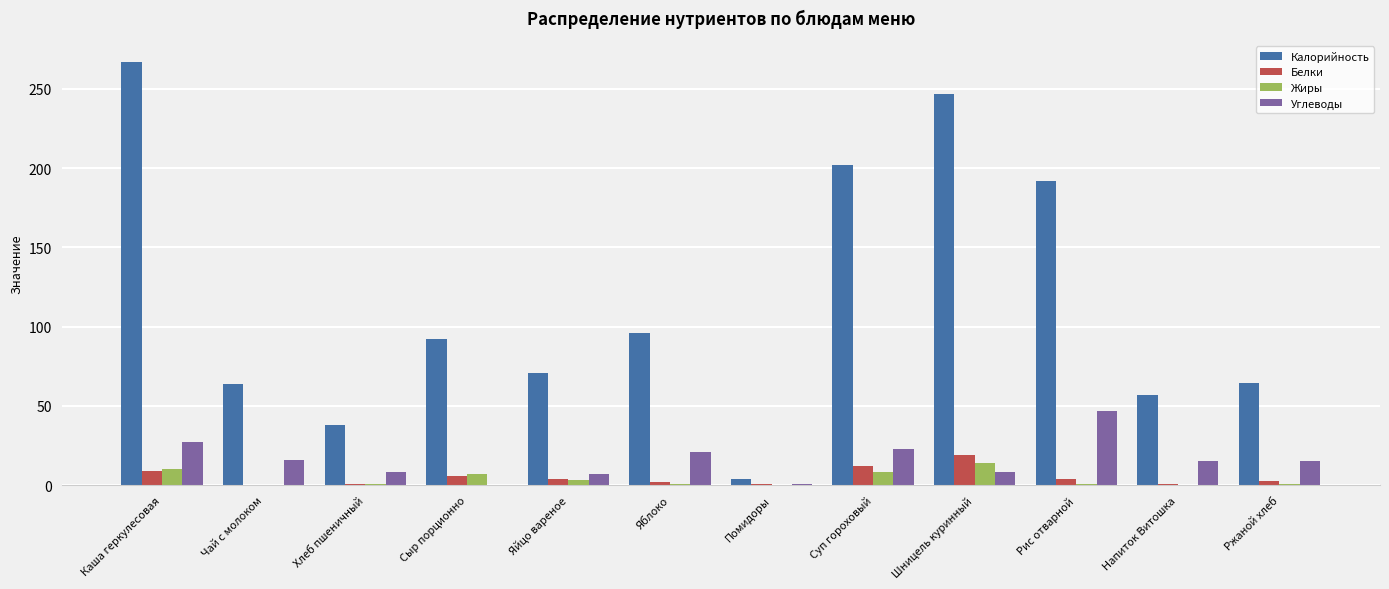

What is the highest value of the Жиры series?

14.0